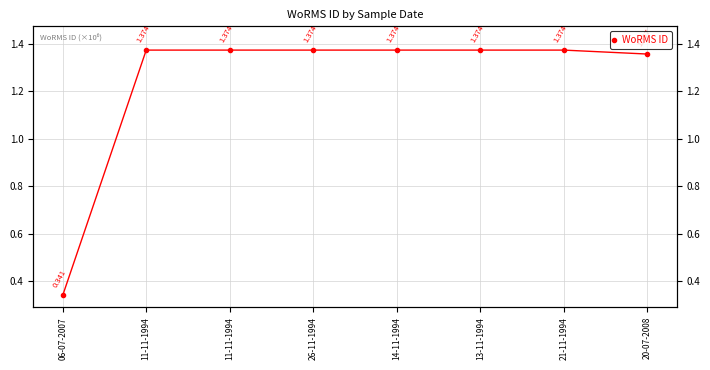

The value at 11-11-1994 is 1.4. True or false?

True